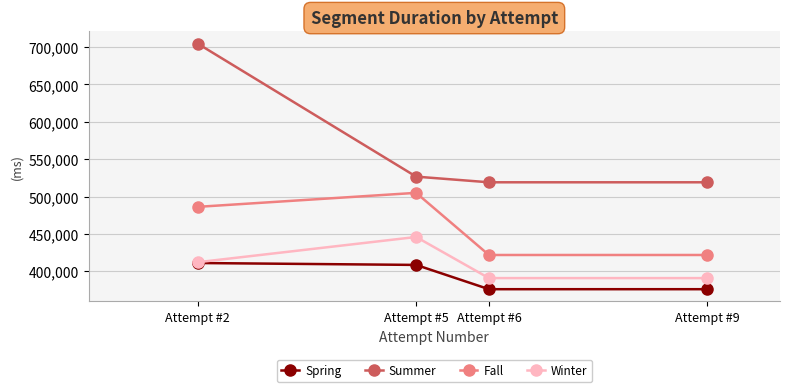

What is the total value across all series at Attempt #9?

1708009